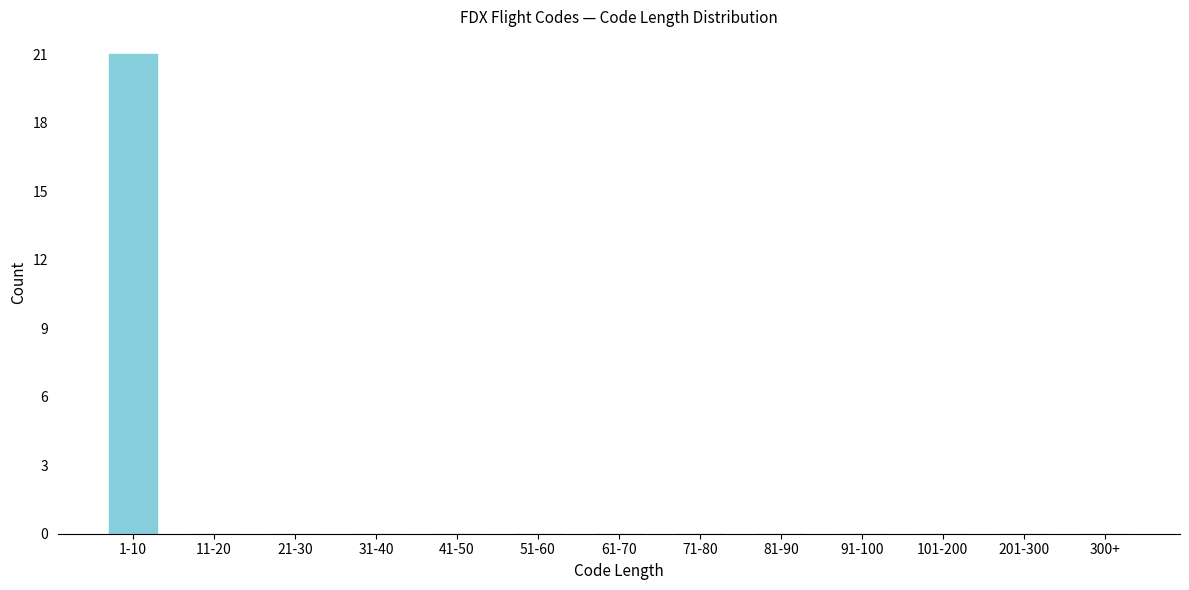

Reading right to left, extract all data points from this chart.

300+=0	201-300=0	101-200=0	91-100=0	81-90=0	71-80=0	61-70=0	51-60=0	41-50=0	31-40=0	21-30=0	11-20=0	1-10=21